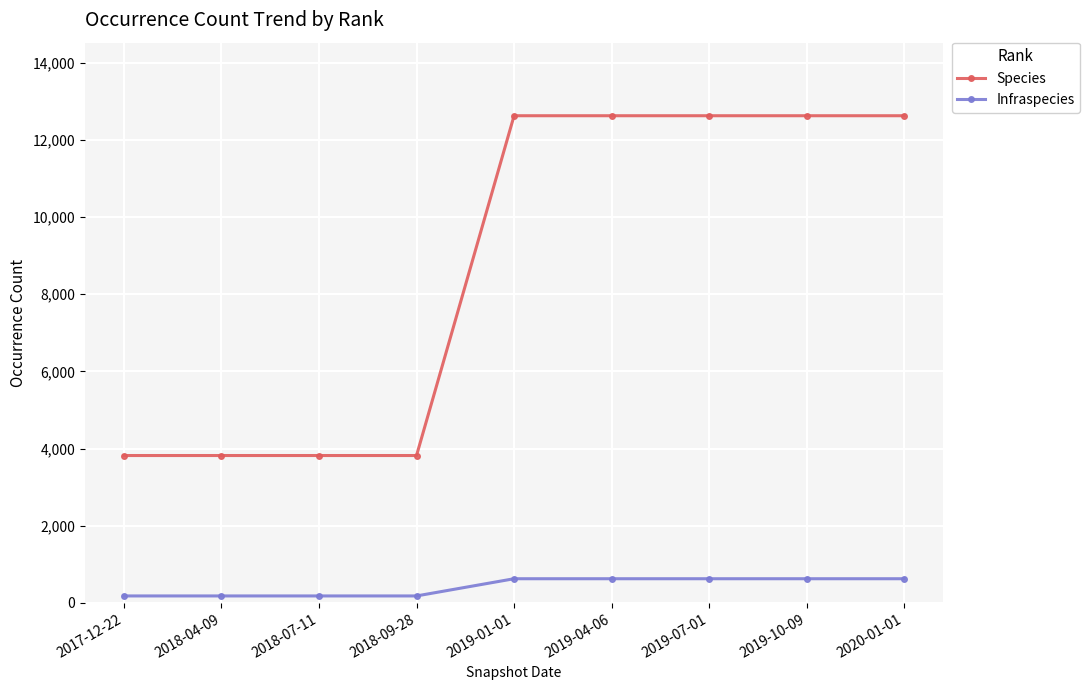

Rank the series by their average value, from lowest to highest.

Infraspecies, Species